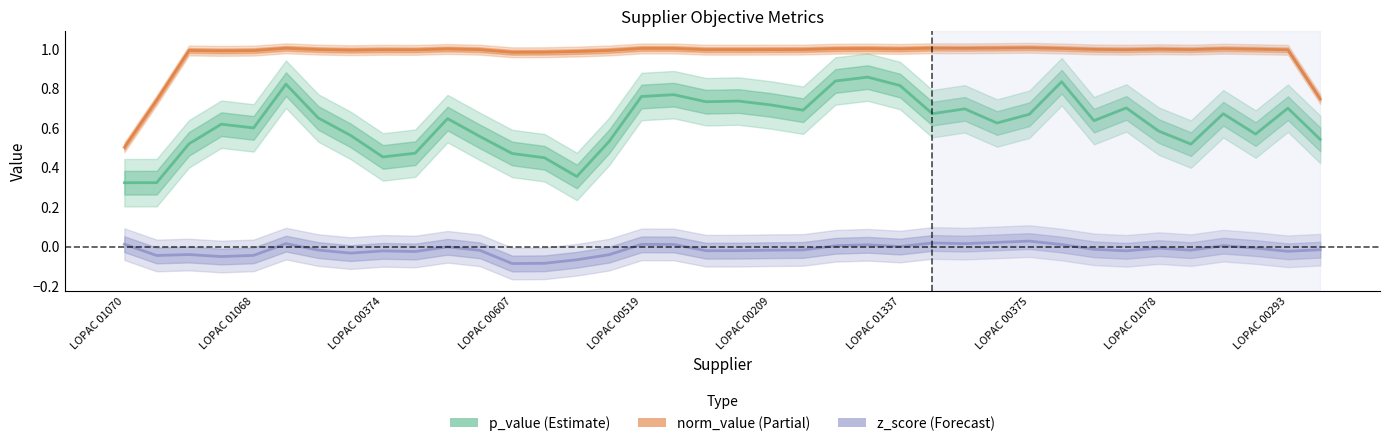

Rank the series at 35 from highest to lowest value.

norm_value, p_value, z_score (scaled)